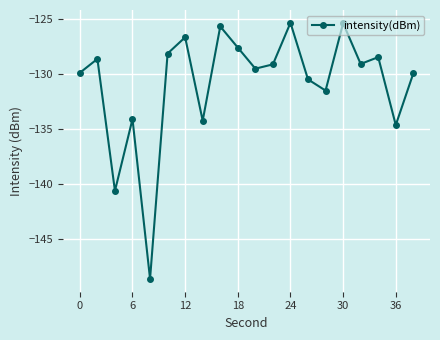

How many categories are shown in the chart?

20